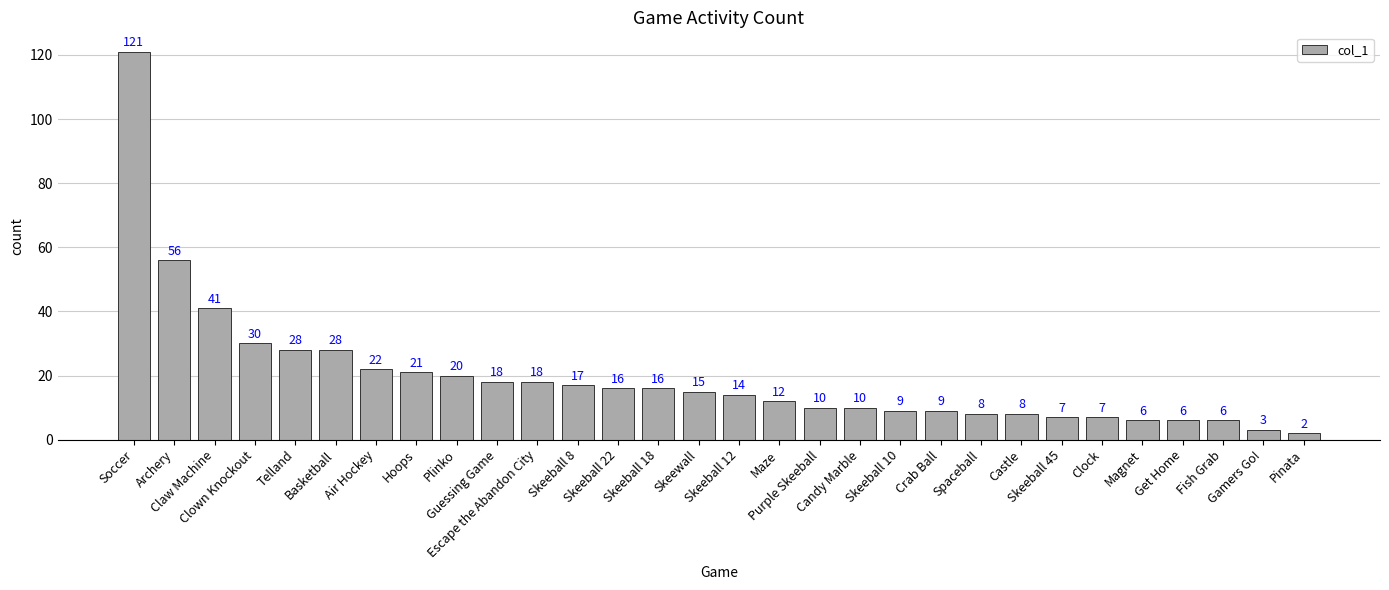

Does the chart contain stacked bars?

No